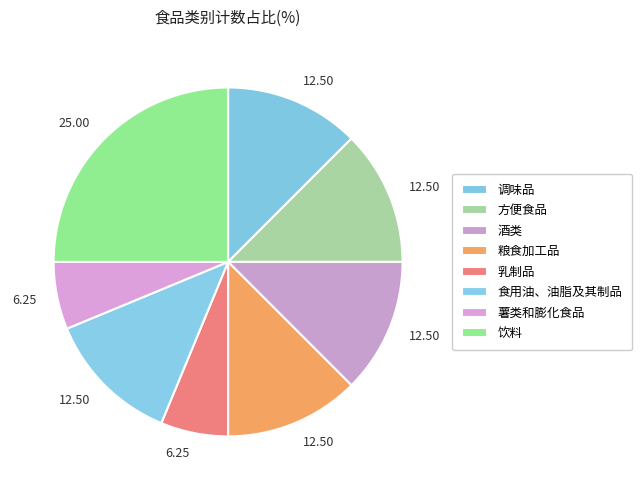

What percentage is the 食用油、油脂及其制品 slice, to the nearest percent?

12%